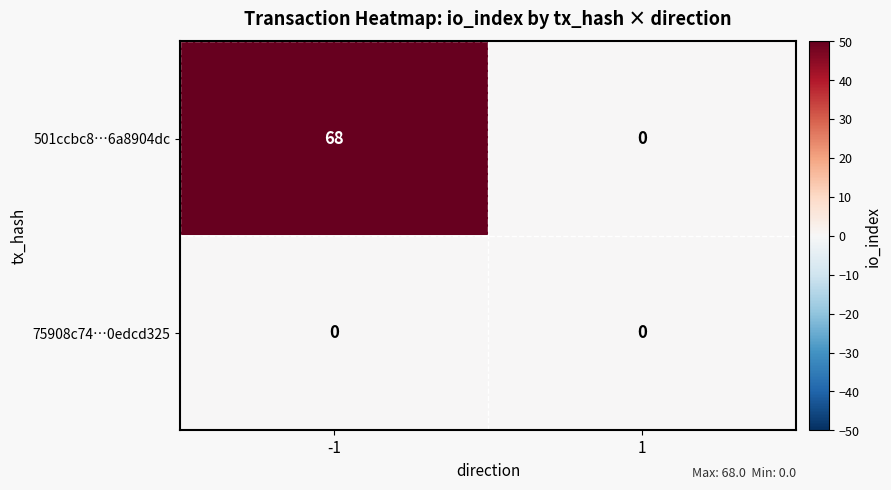

Which series has the largest range (max minus min)?

501ccbc8…6a8904dc